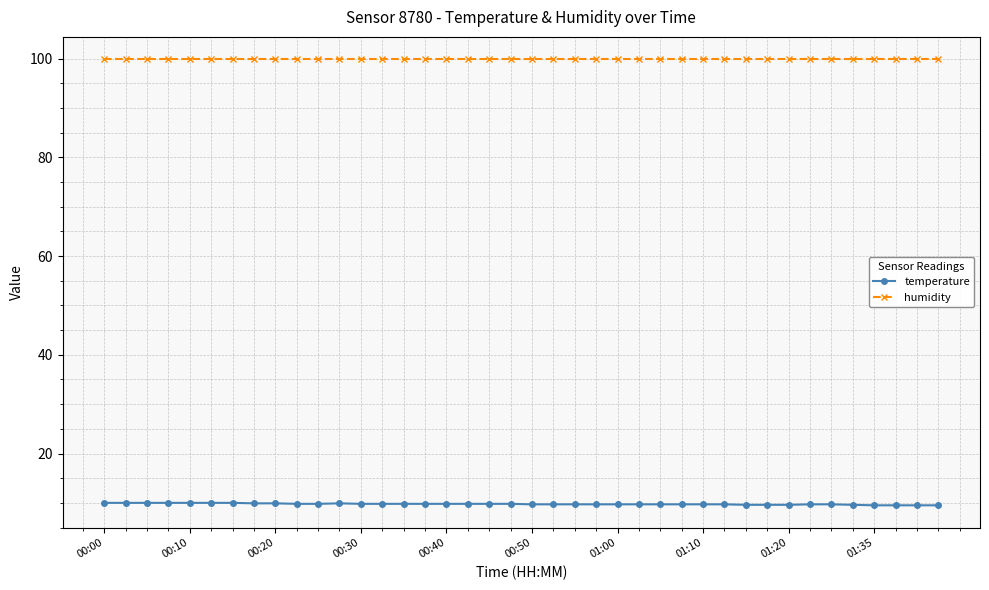

True or false: temperature and humidity cross at least once.

False